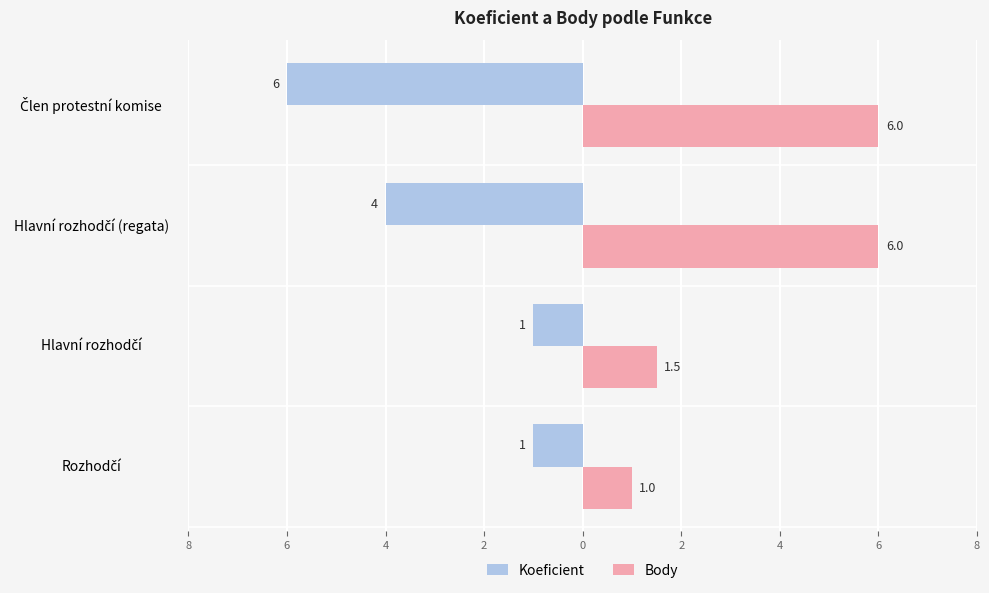

Rank the series by their average value, from lowest to highest.

Koeficient, Body